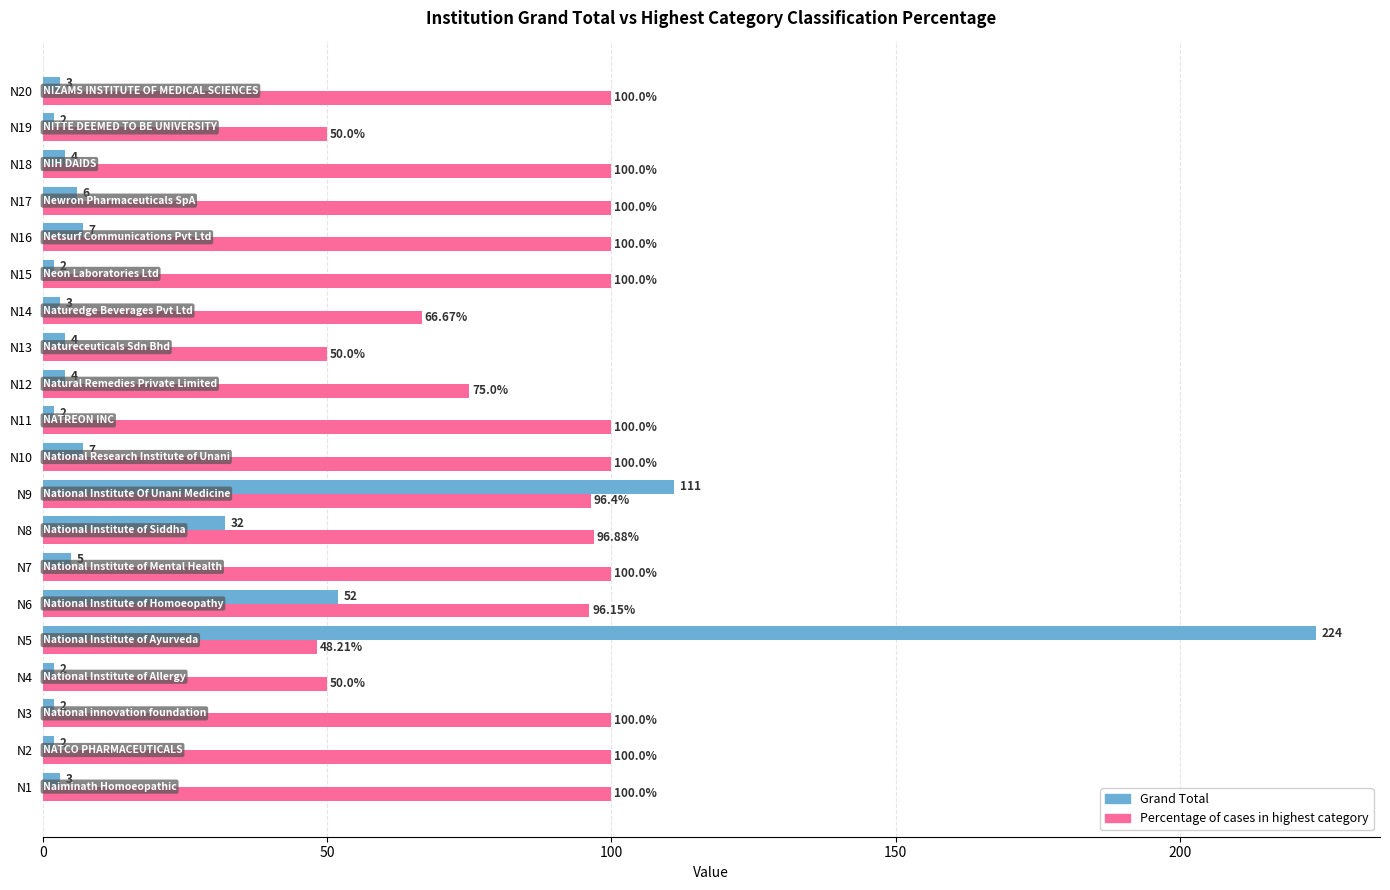

What is the maximum value shown in the chart?

224.0